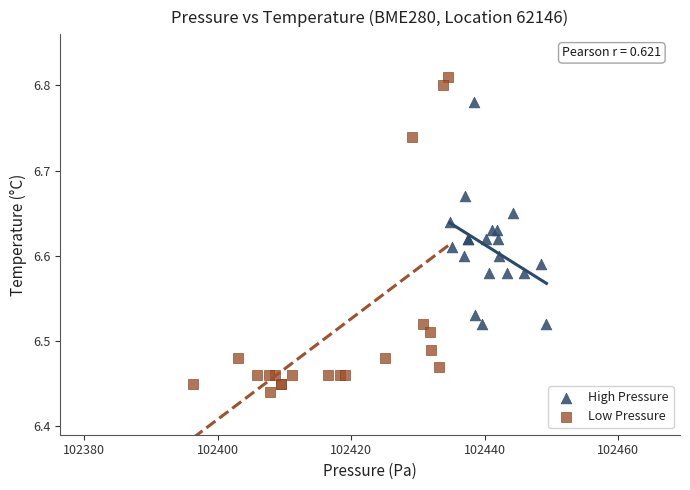

Which series reaches the maximum Y coordinate?

Low Pressure